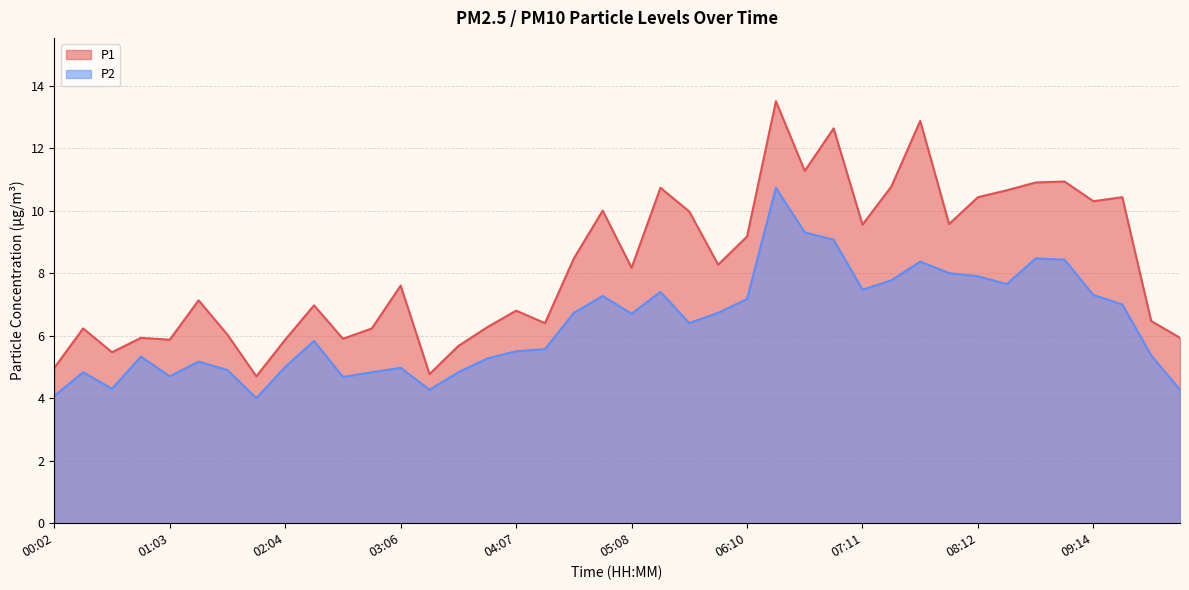

Reading left to right, transcribe all the data shown in this chart.

P1: 5.0	6.2	5.5	5.9	5.9	7.1	6.0	4.7	5.9	7.0	5.9	6.2	7.6	4.8	5.7	6.3	6.8	6.4	8.5	10.0	8.2	10.7	10.0	8.3	9.2	13.5	11.3	12.6	9.6	10.8	12.9	9.6	10.4	10.7	10.9	10.9	10.3	10.4	6.5	5.9
P2: 4.1	4.8	4.3	5.3	4.7	5.2	4.9	4.0	5.0	5.8	4.7	4.8	5.0	4.3	4.8	5.3	5.5	5.6	6.7	7.3	6.7	7.4	6.4	6.7	7.2	10.7	9.3	9.1	7.5	7.8	8.4	8.0	7.9	7.7	8.5	8.4	7.3	7.0	5.4	4.3